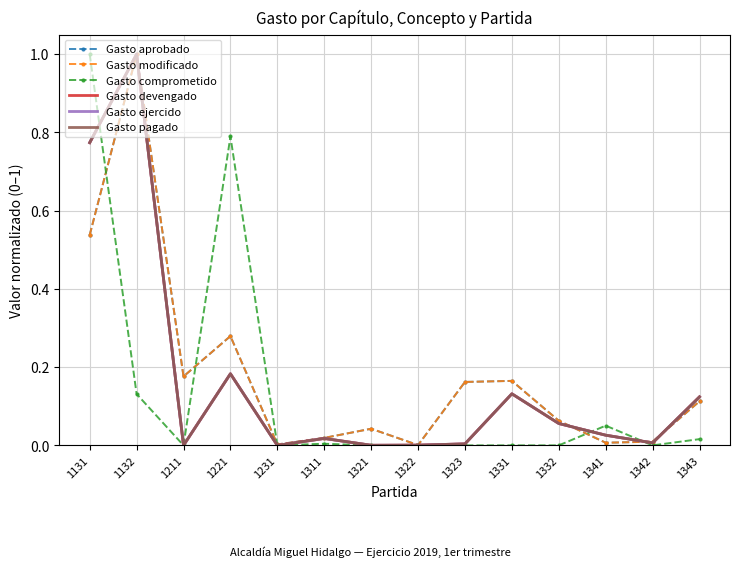

What is the greatest value displayed?

1.0